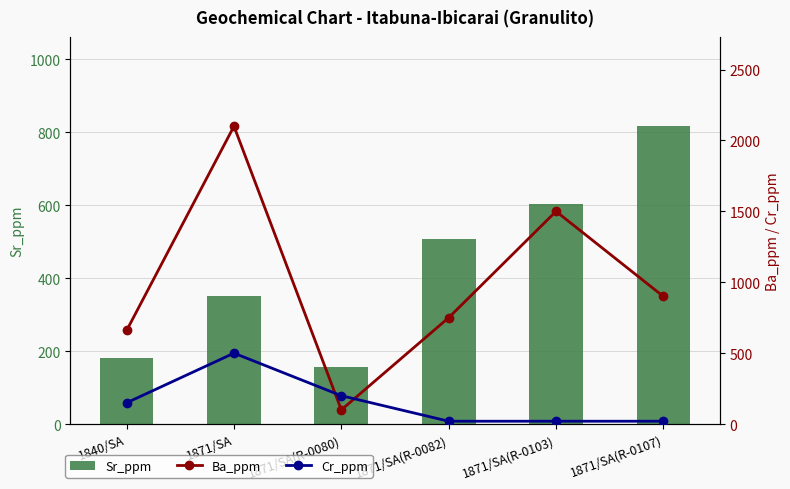

What is the total value across all series at 1871/SA?

2951